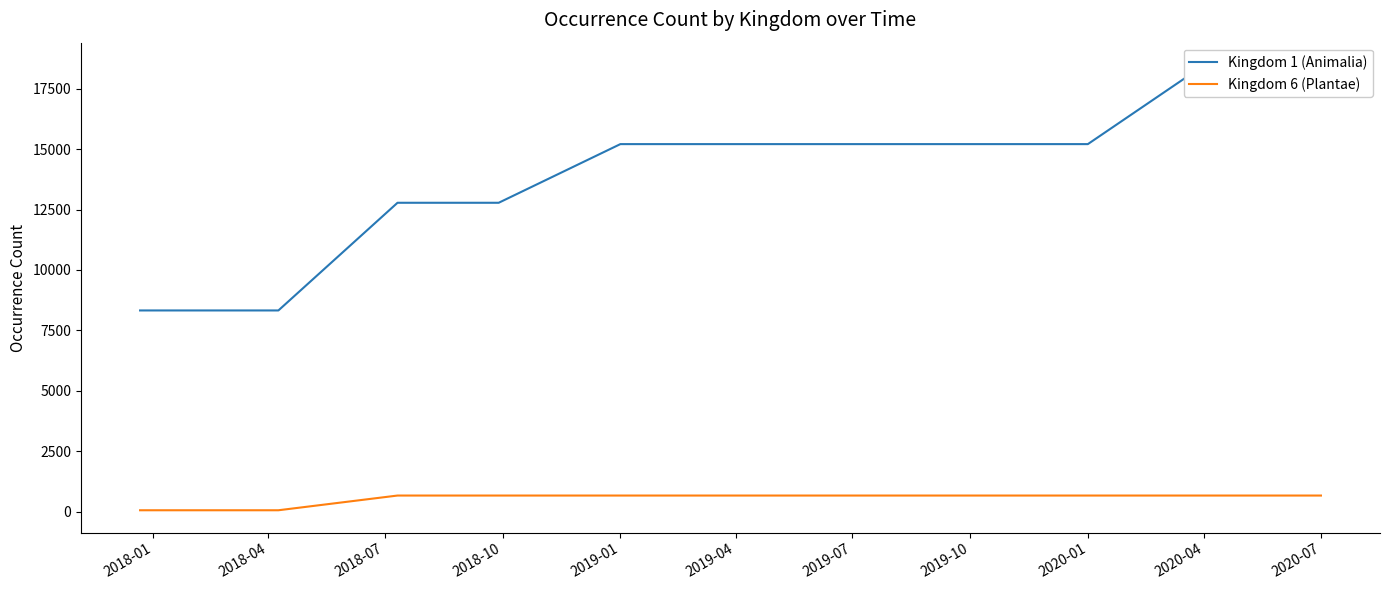

How many lines are shown in the chart?

2